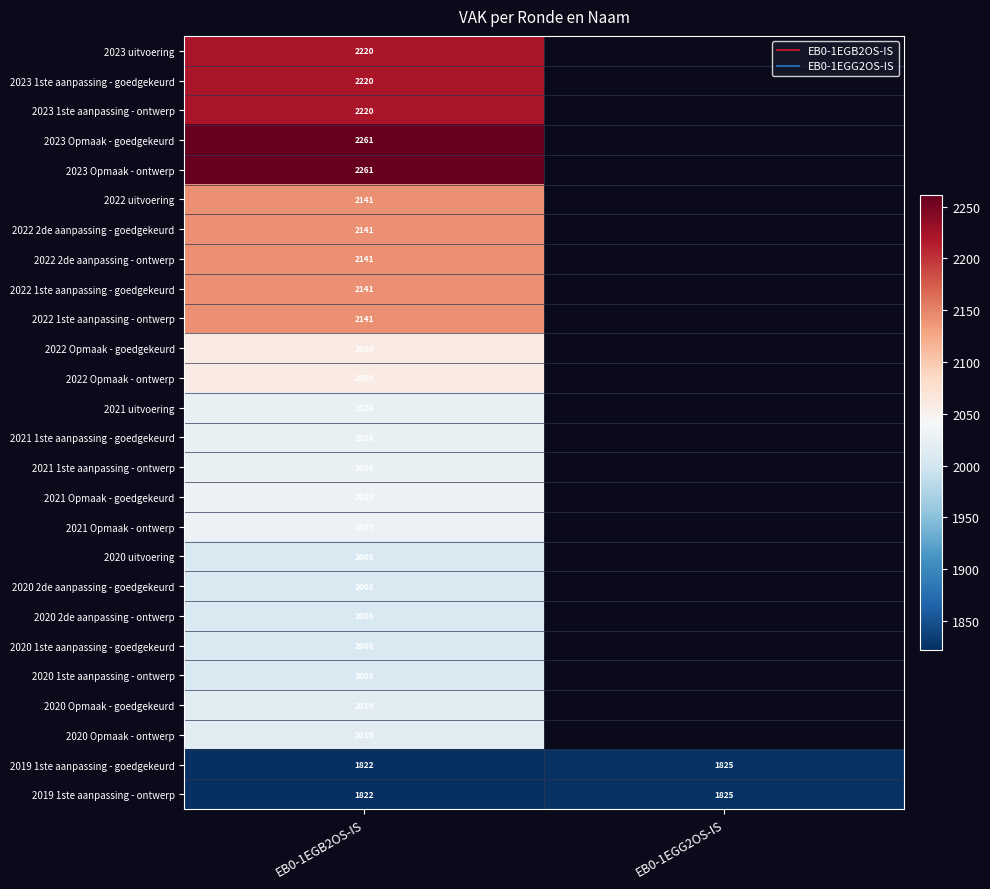

How many series are shown in this chart?

26